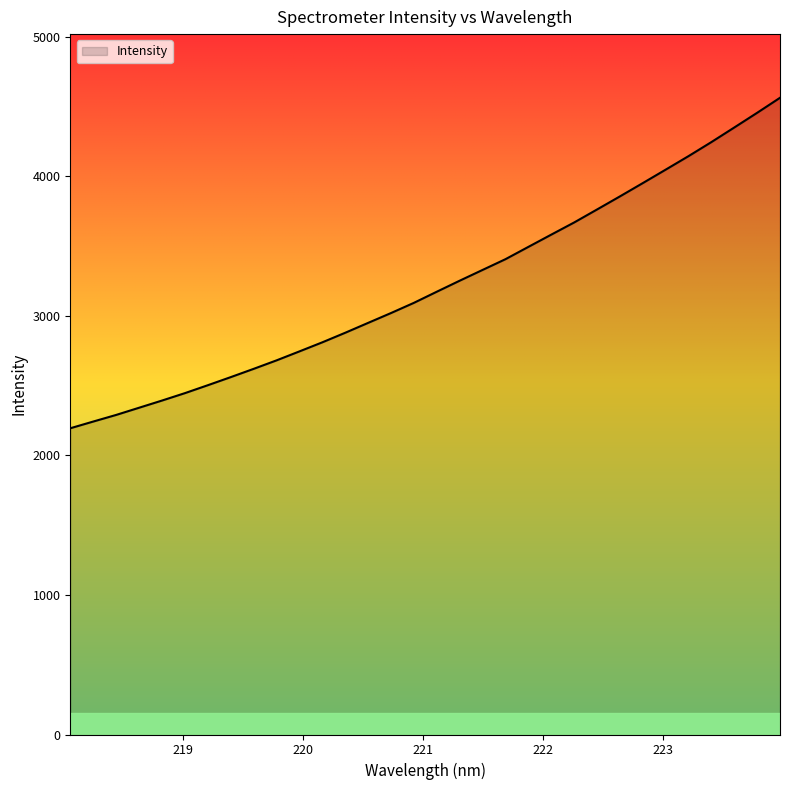

What is the minimum value shown in the chart?

2193.9